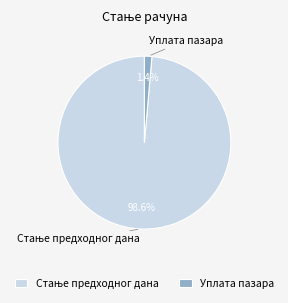

Which slice is the smallest?

Уплата пазара